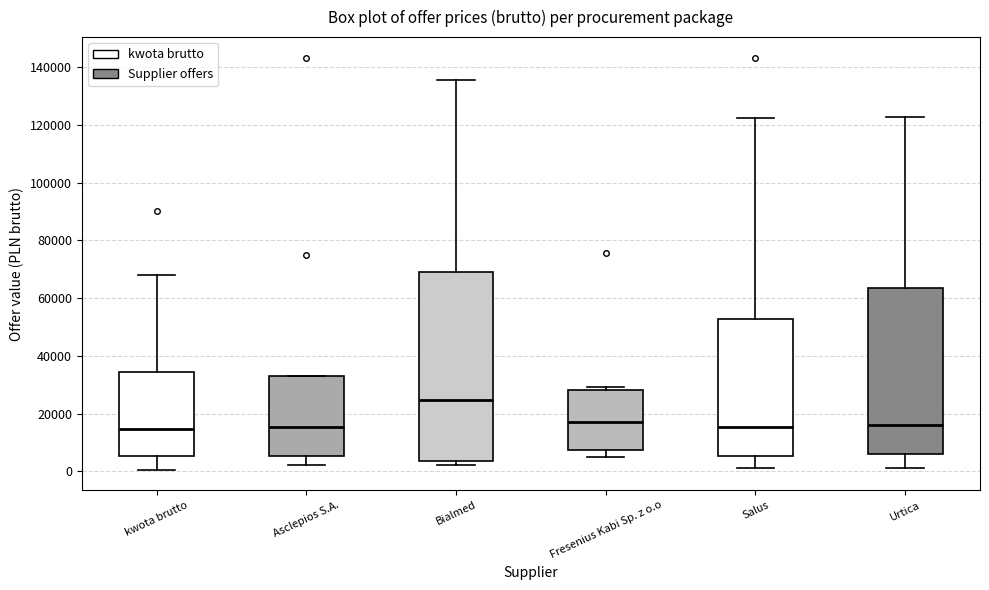

Where does the lower whisker of the box for Asclepios S.A. end on the y-axis? The values are not printed on the chart, so give them approximately, as read against the axis.

2000